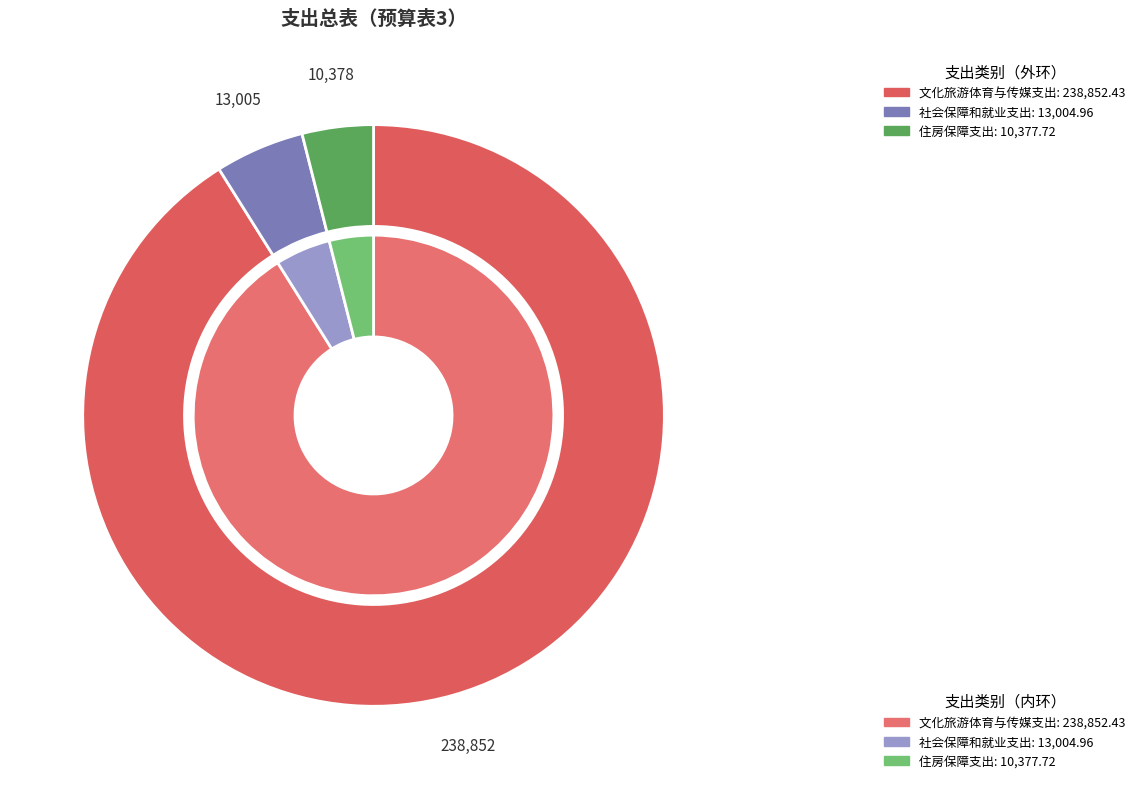

Is the sum of 住房保障支出 and 社会保障和就业支出 greater than half?

No